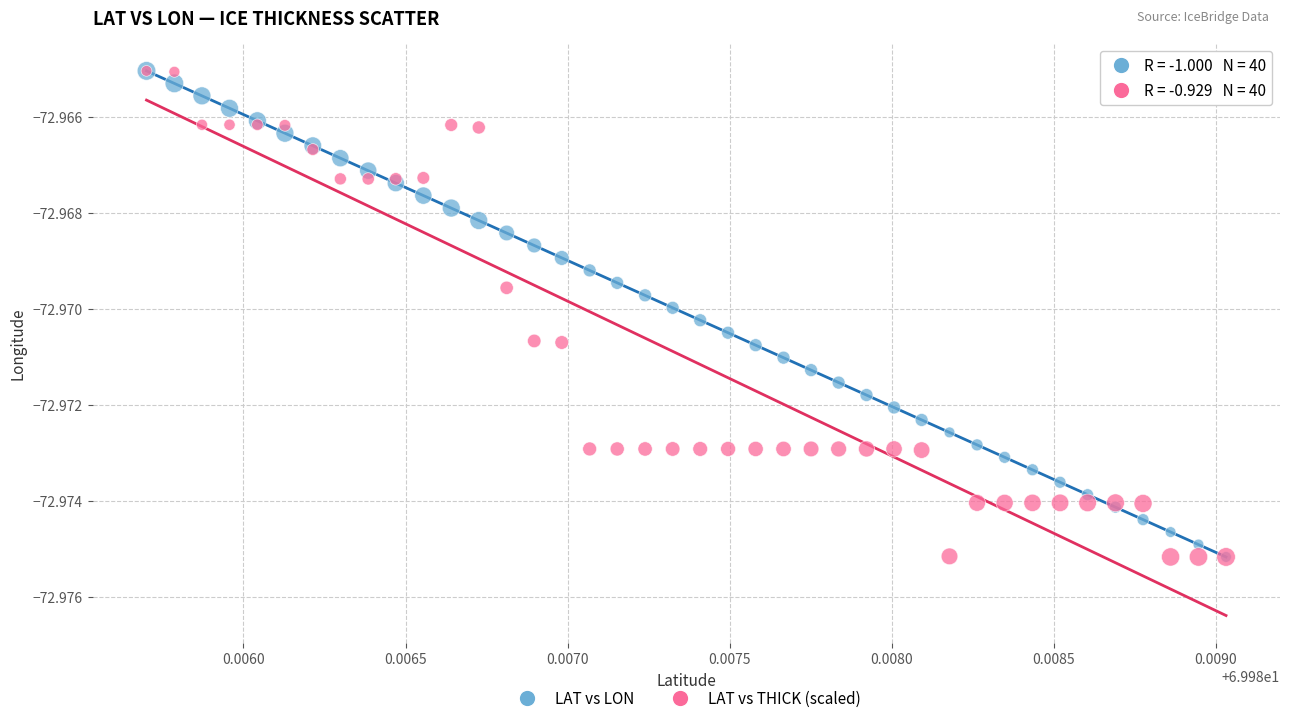

What are all the series names shown in the legend?

LAT vs LON, LAT vs THICK (scaled)